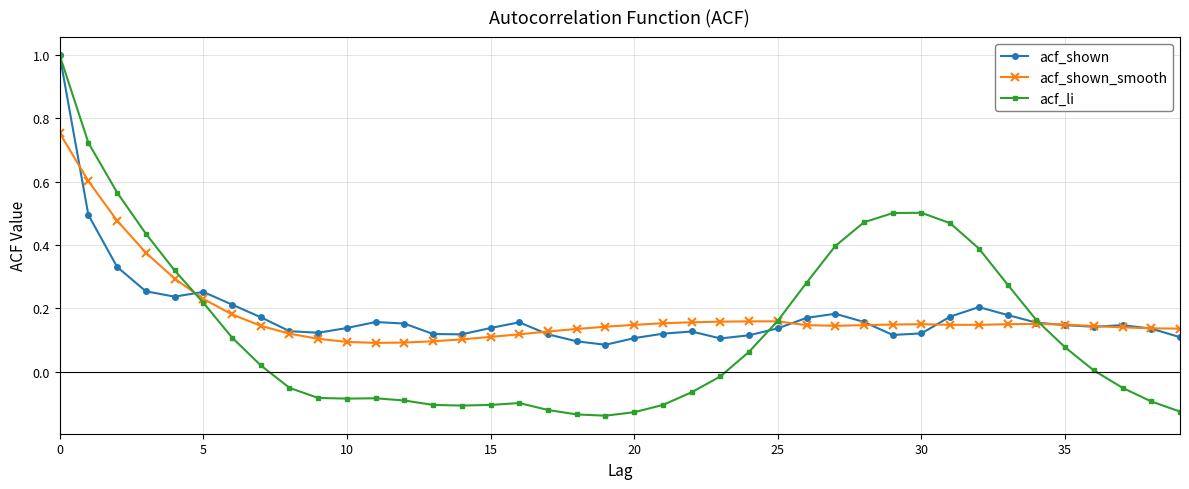

What is the maximum value for acf_shown?

1.0